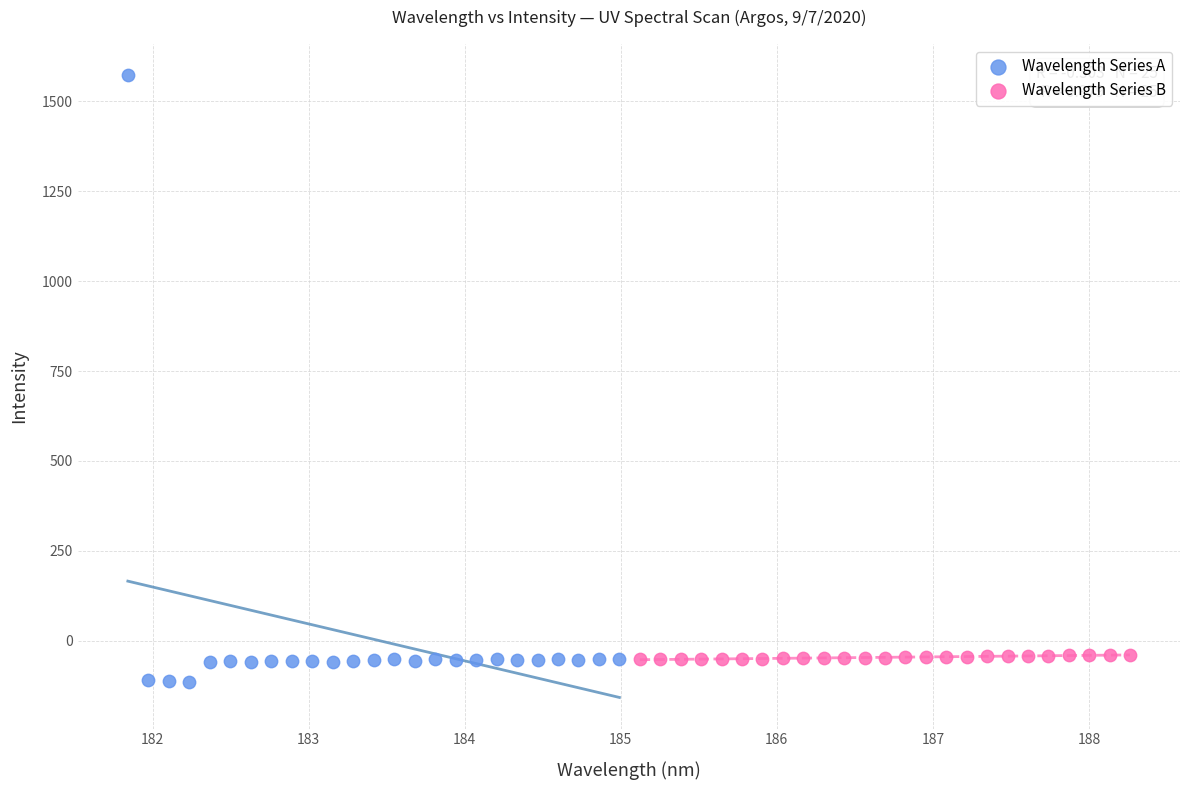

Which series reaches the maximum Y coordinate?

Wavelength Series A